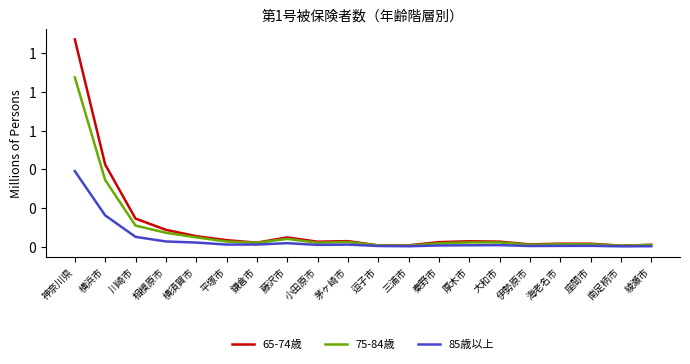

What are all the series names shown in the legend?

65-74歳, 75-84歳, 85歳以上